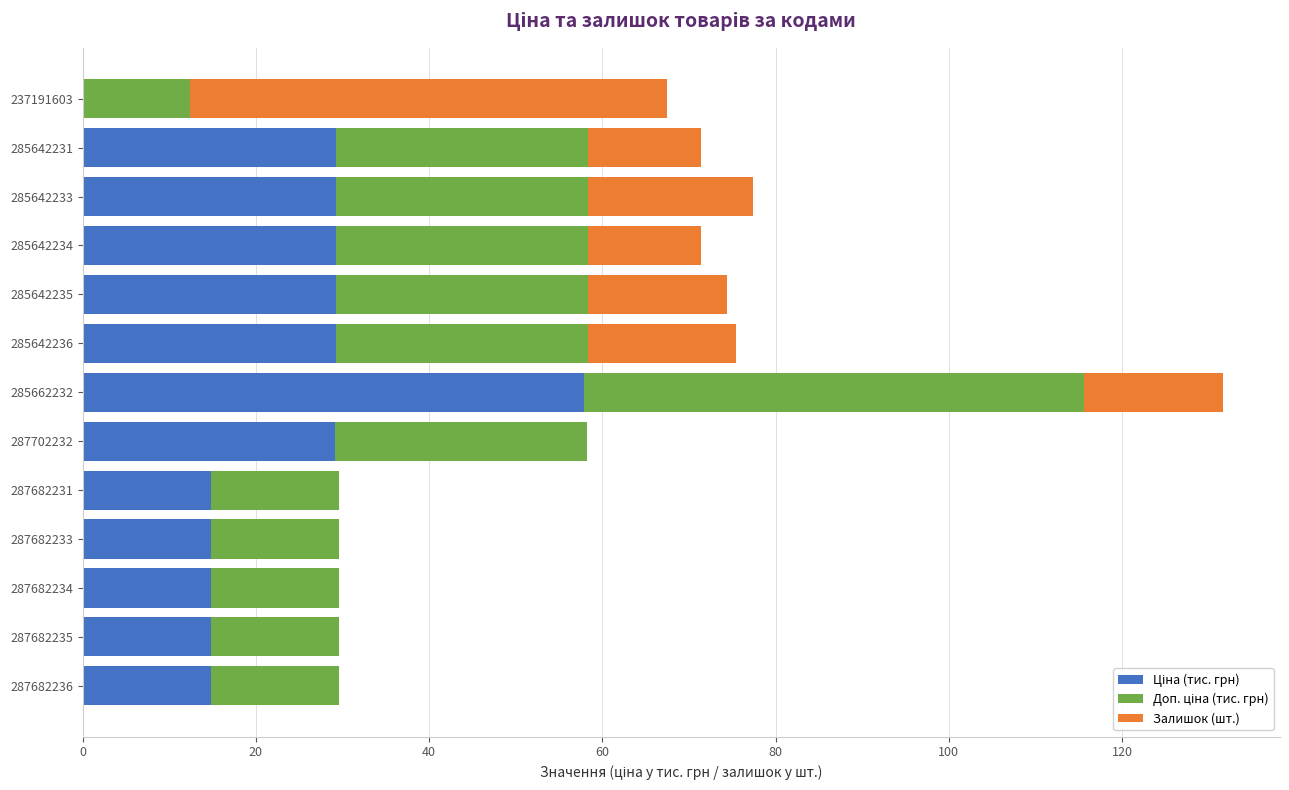

What is the total value across all series at 285642235?

74.4